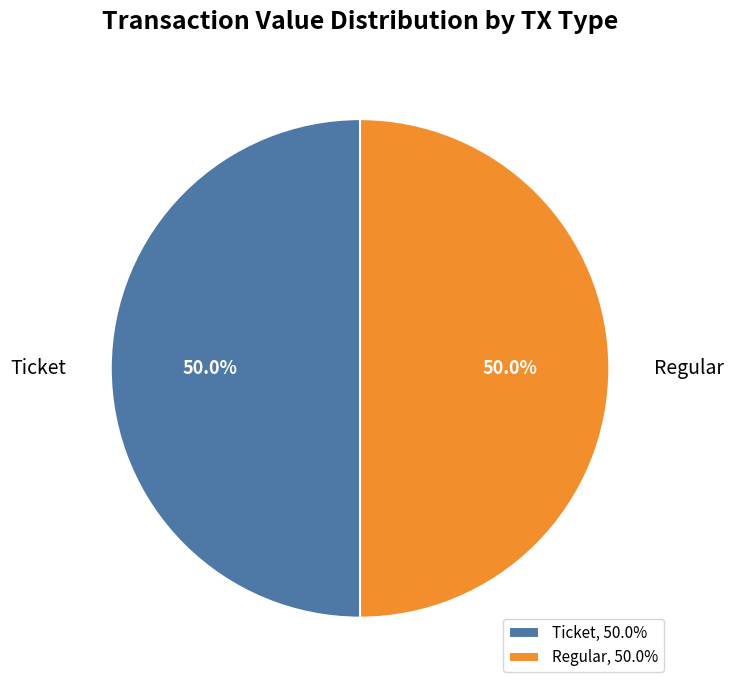

What portion of the pie excludes Regular?

50.0%